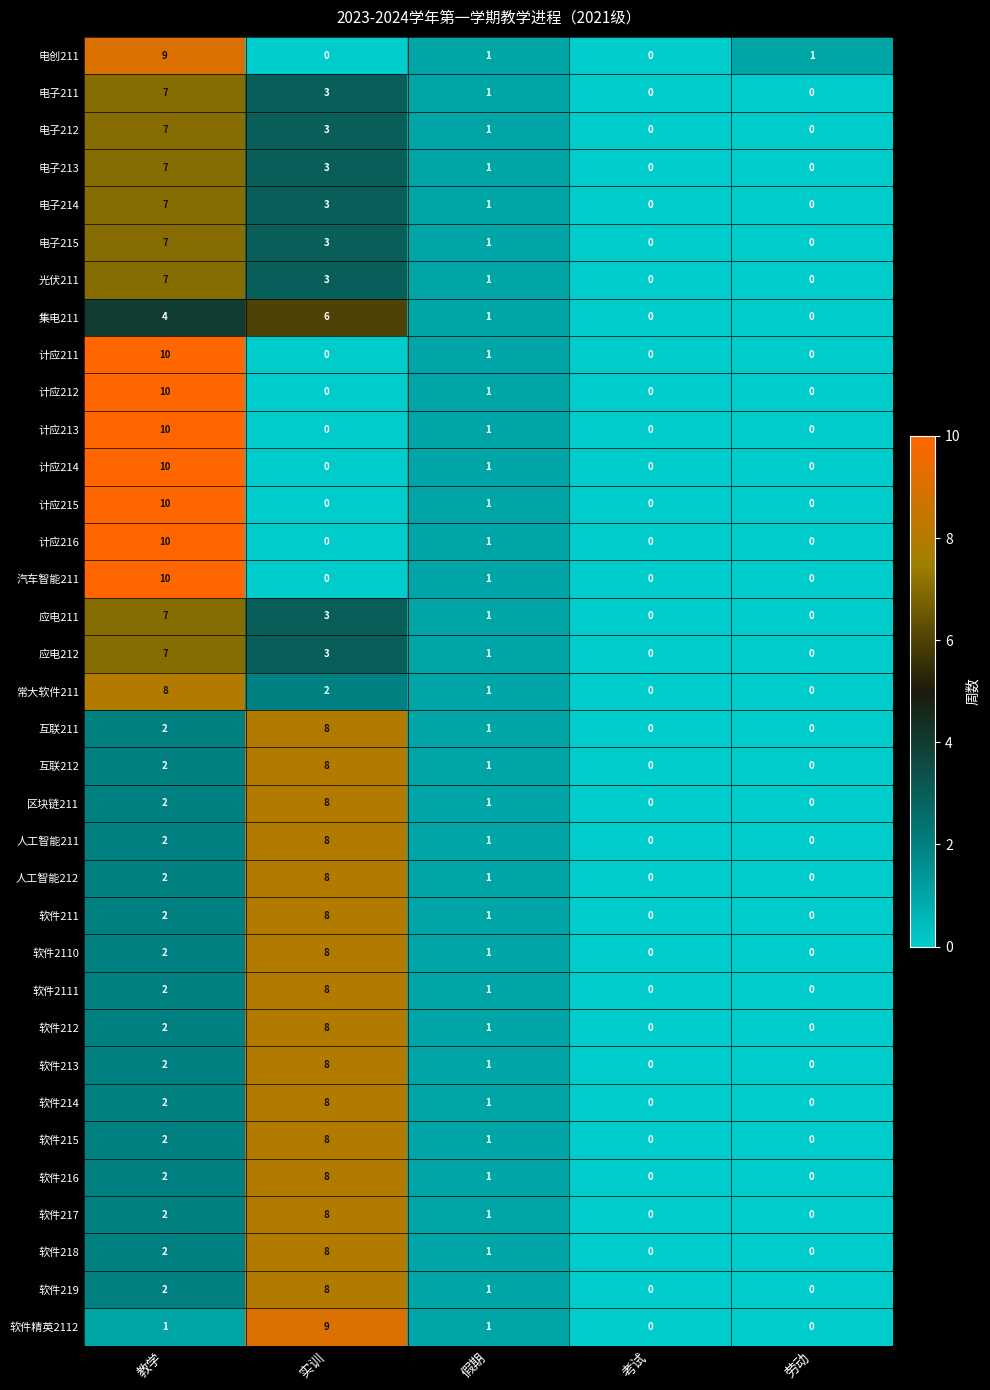

At which category is the sum across all series the highest?

教学